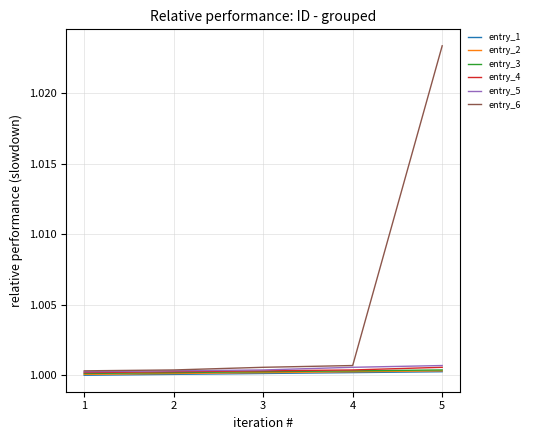

True or false: entry_1 has a value of 1.4 at 4.

False